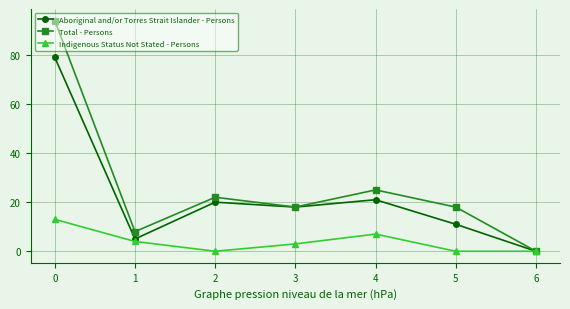

Is it true that Aboriginal and/or Torres Strait Islander - Persons equals 112 at 0?

False